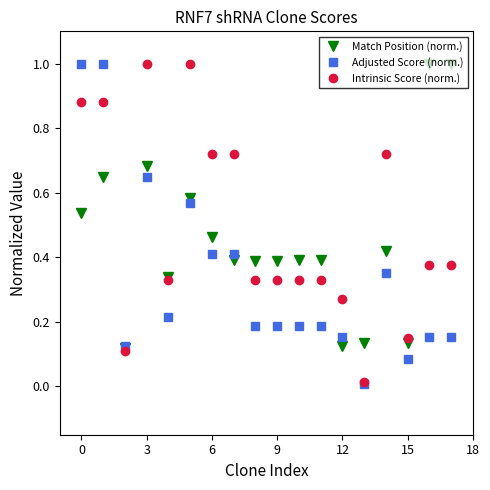

How many series are shown in this chart?

3